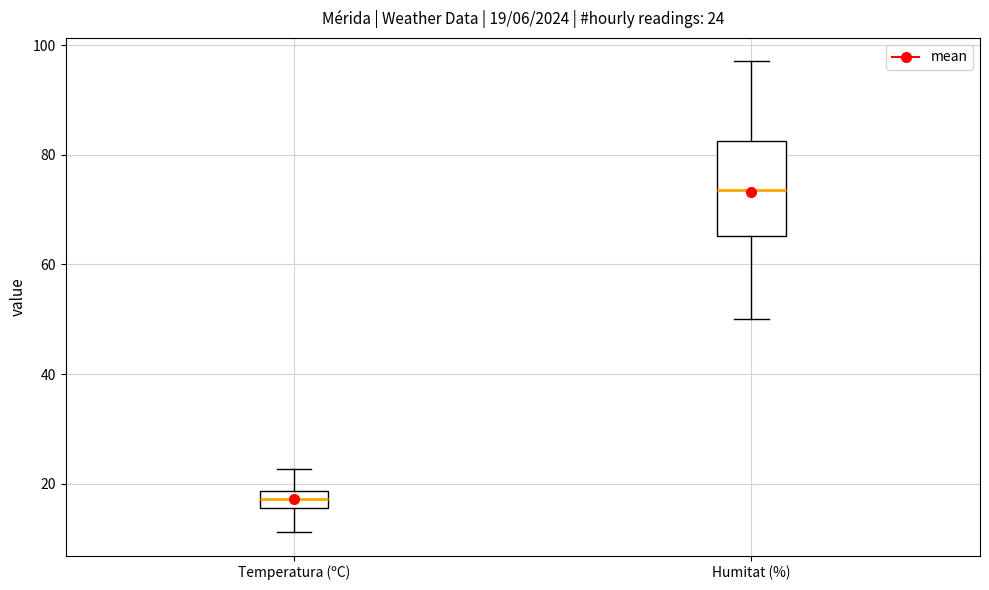

Which box is the tallest, from its lower edge to its upper edge?

Humitat (%)